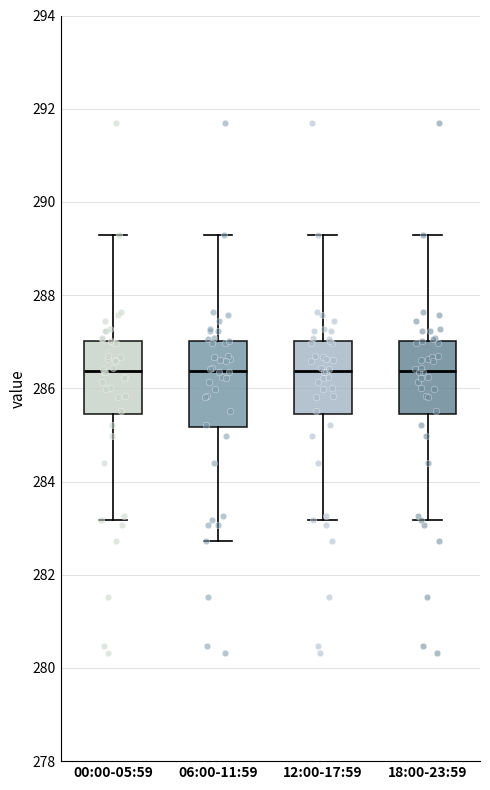

Which box is the tallest, from its lower edge to its upper edge?

06:00-11:59